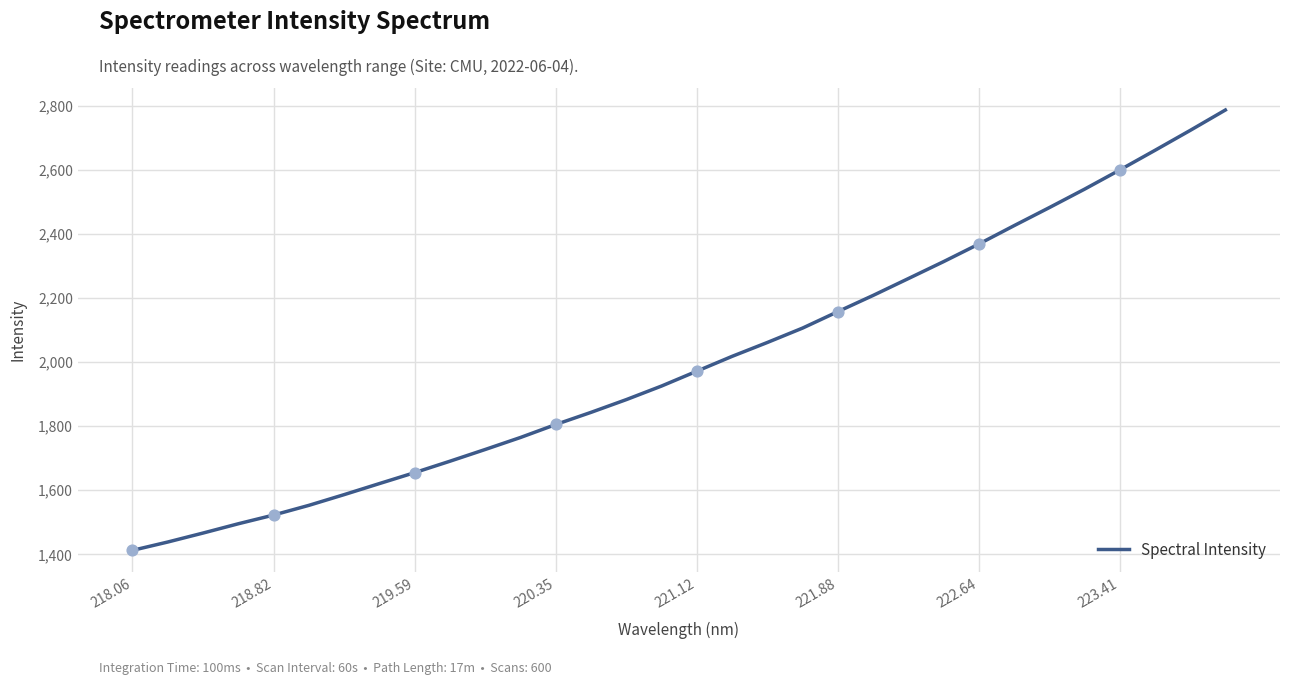

What is the difference between the maximum and minimum values?

1373.9